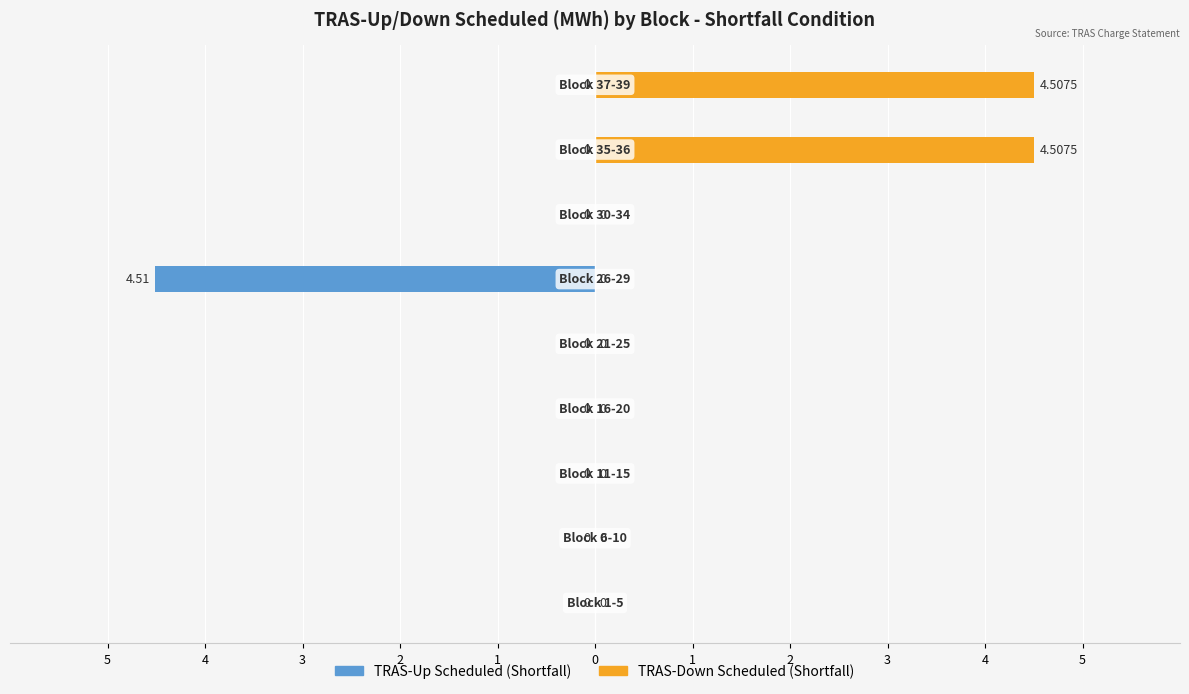

What is the average value of the TRAS-Up Scheduled (Shortfall) series?

-0.5